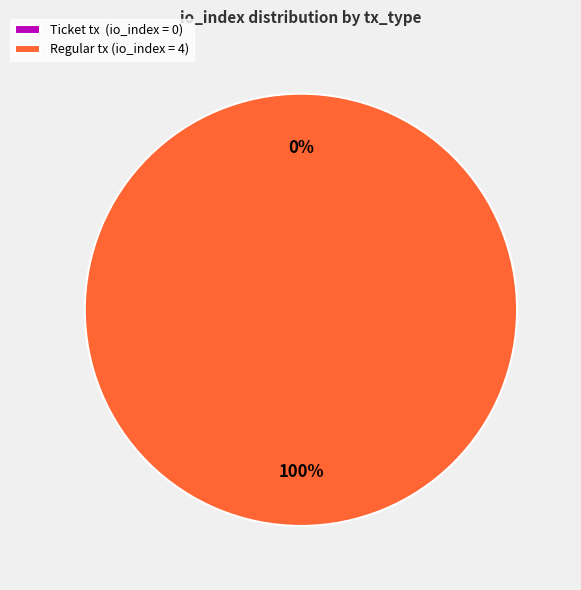

What percentage is the Regular (io_index=4) slice, to the nearest percent?

100%